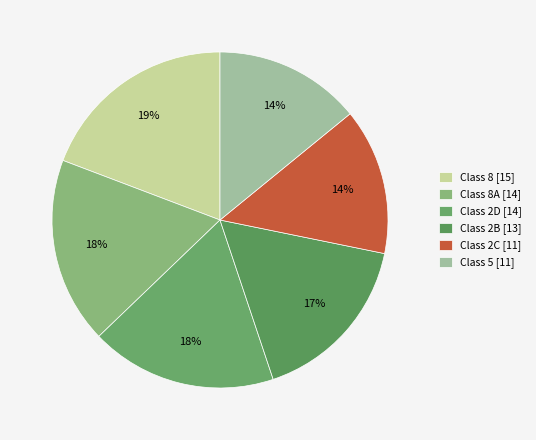

How many segments does this pie chart have?

6